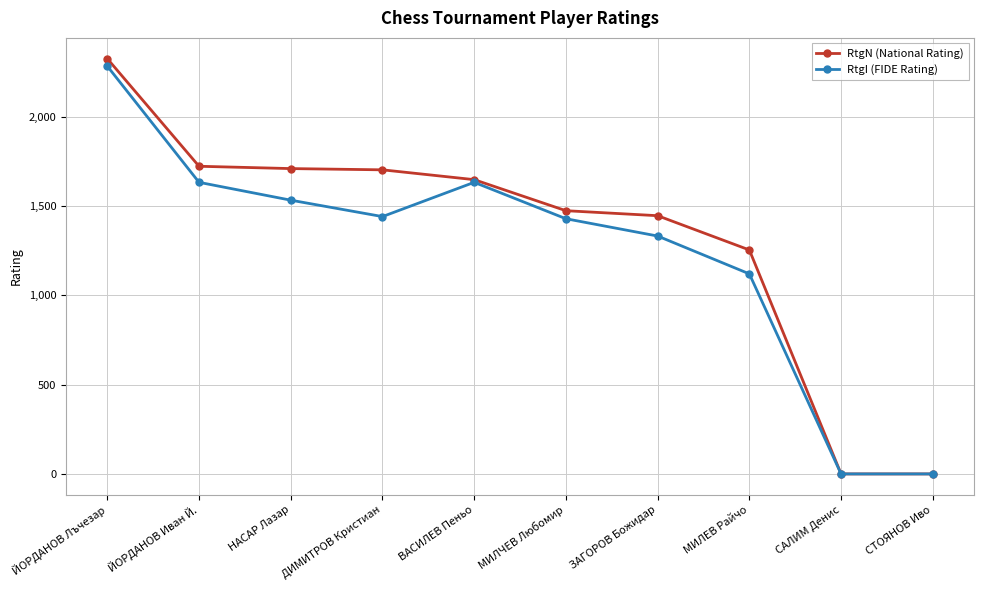

True or false: RtgN (National Rating) has more than 2 interior local peaks.

False